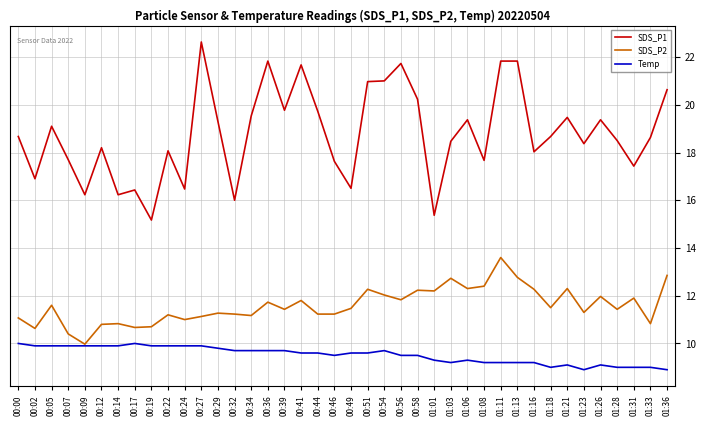

True or false: SDS_P2 has a value of 17.9 at 01:23.

False